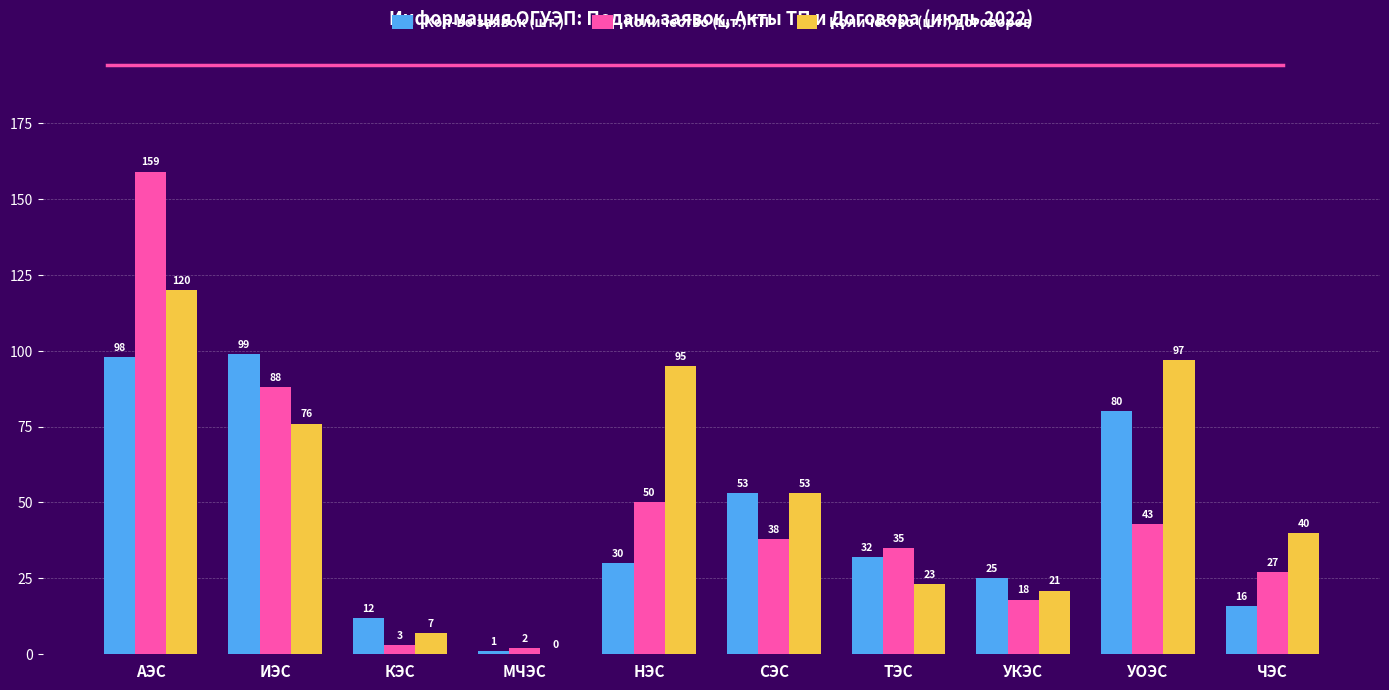

Which category has the highest value across all series?

АЭС